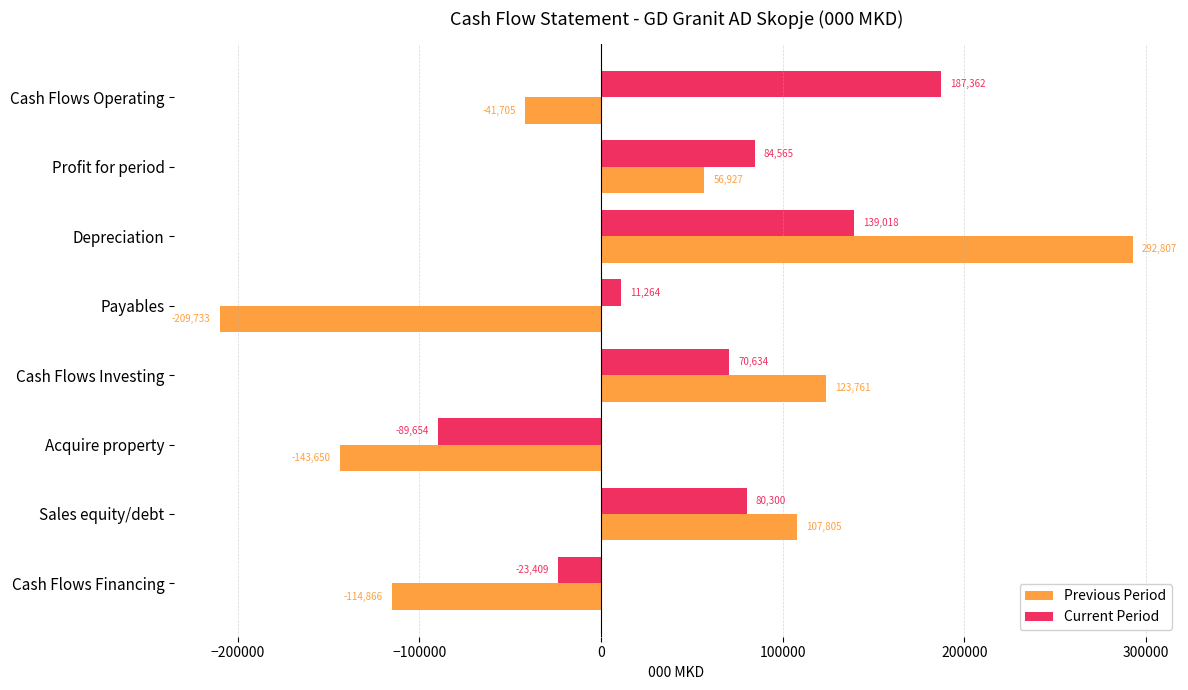

The Previous Period series shows -209733.1 at Payables. True or false?

True